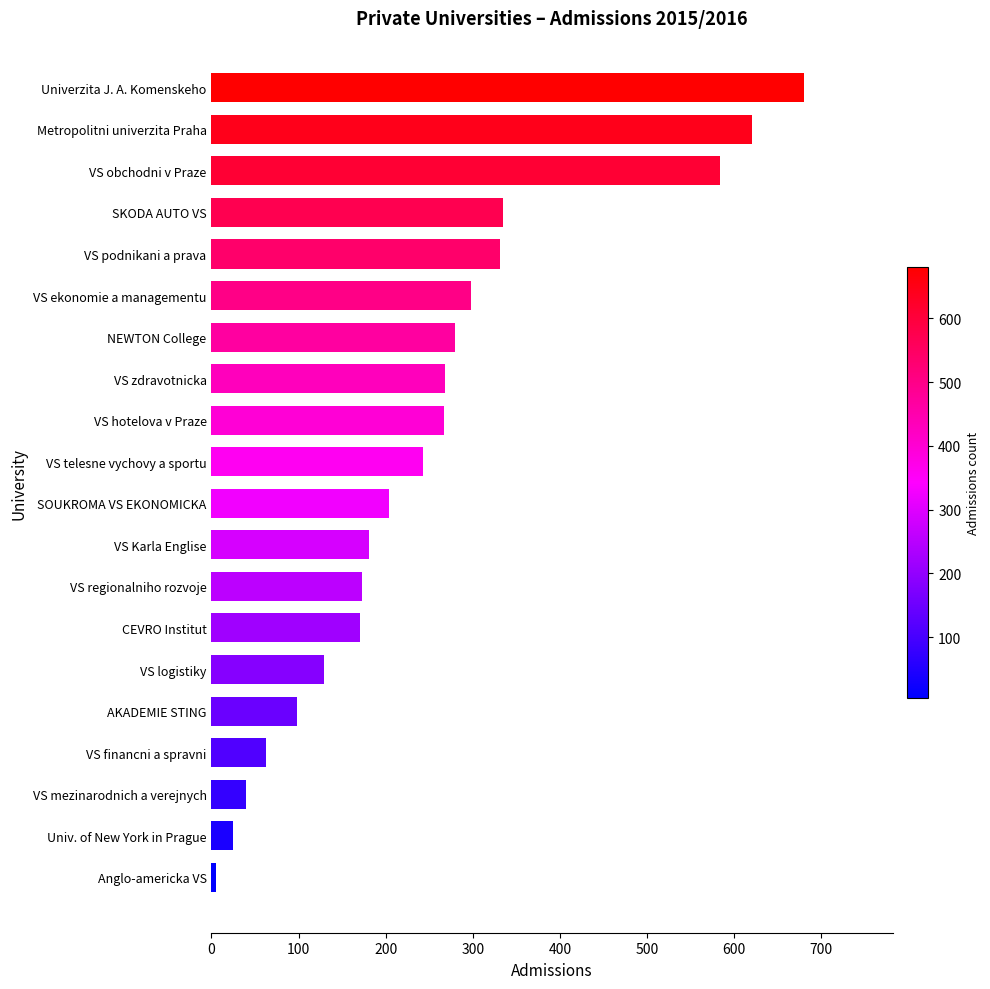

Approximately how many times larger is the value at VS telesne vychovy a sportu compared to SKODA AUTO VS?

0.7